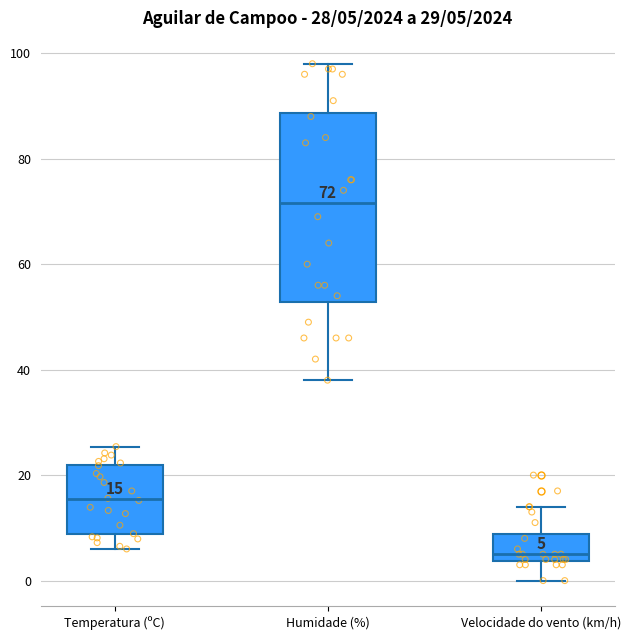

Comparing the boxes themselves (not the whiskers), which one is the tallest?

Humidade (%)